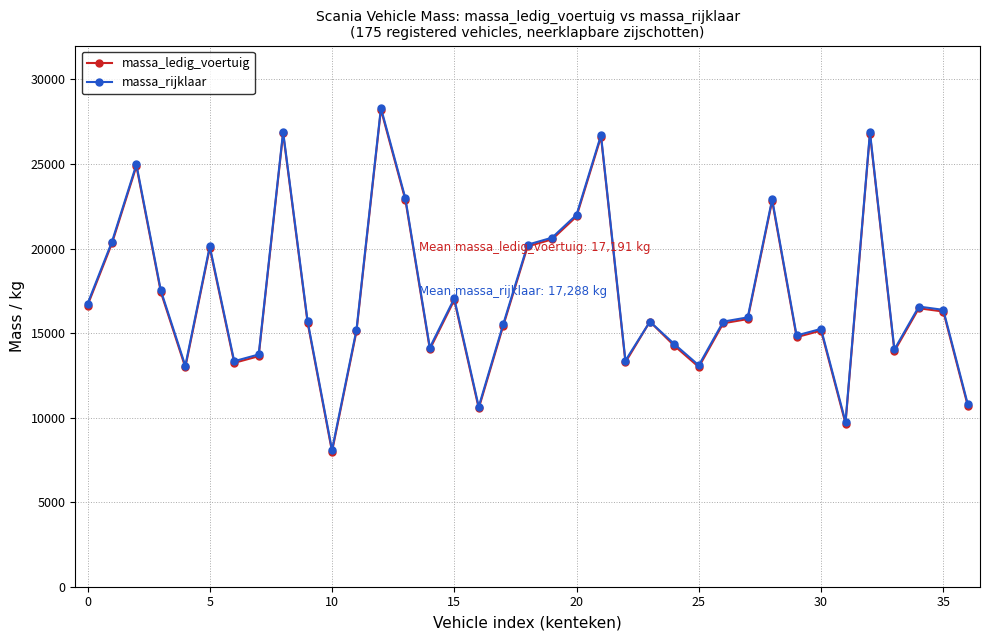

True or false: massa_rijklaar has more than 0 points higher than both neighbors.

True